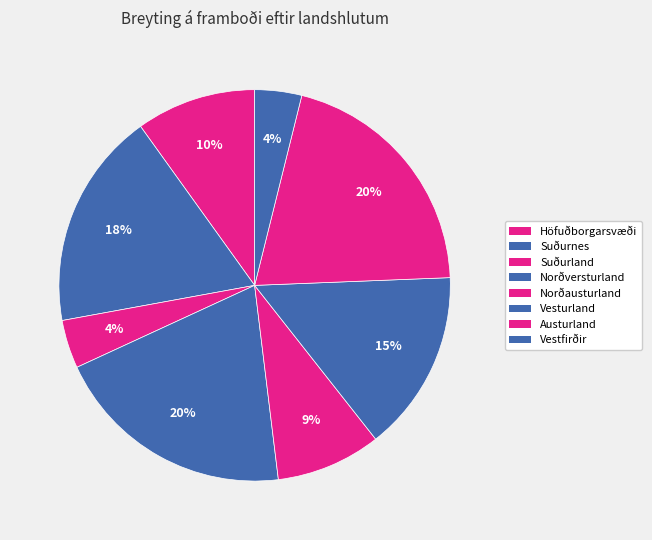

To the nearest percent, what is the difference between the Norðausturland and Suðurnes slice percentages?

9%